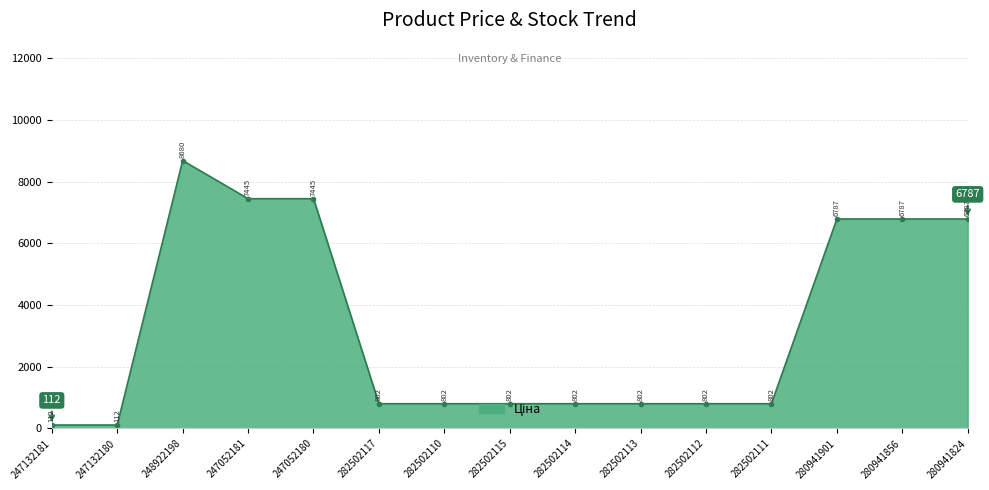

What is the smallest value displayed?

111.8